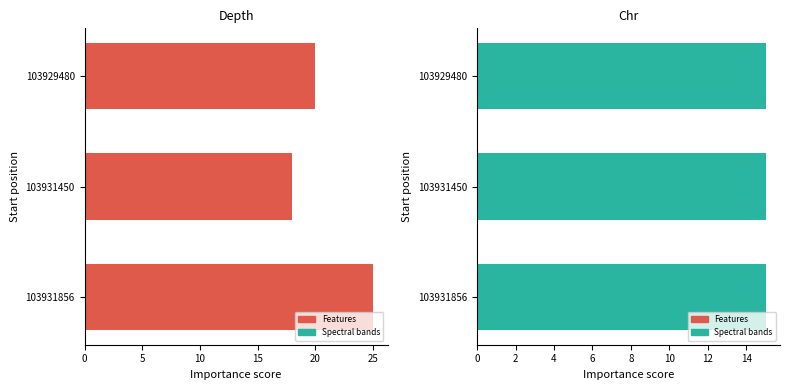

Count the number of data series in this chart.

2